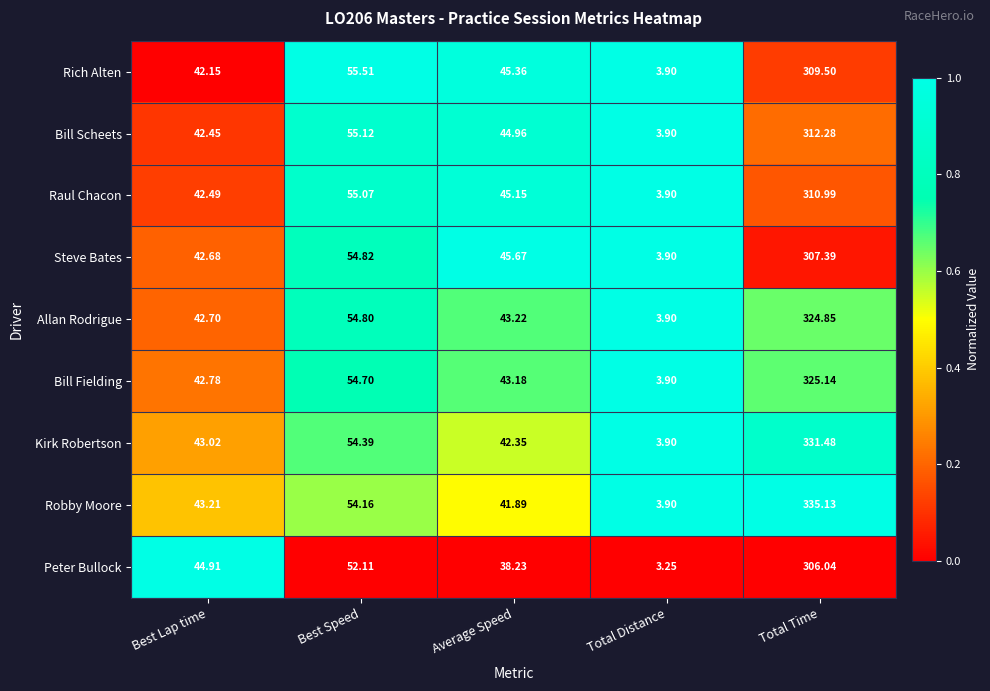

How many categories are shown in the chart?

5